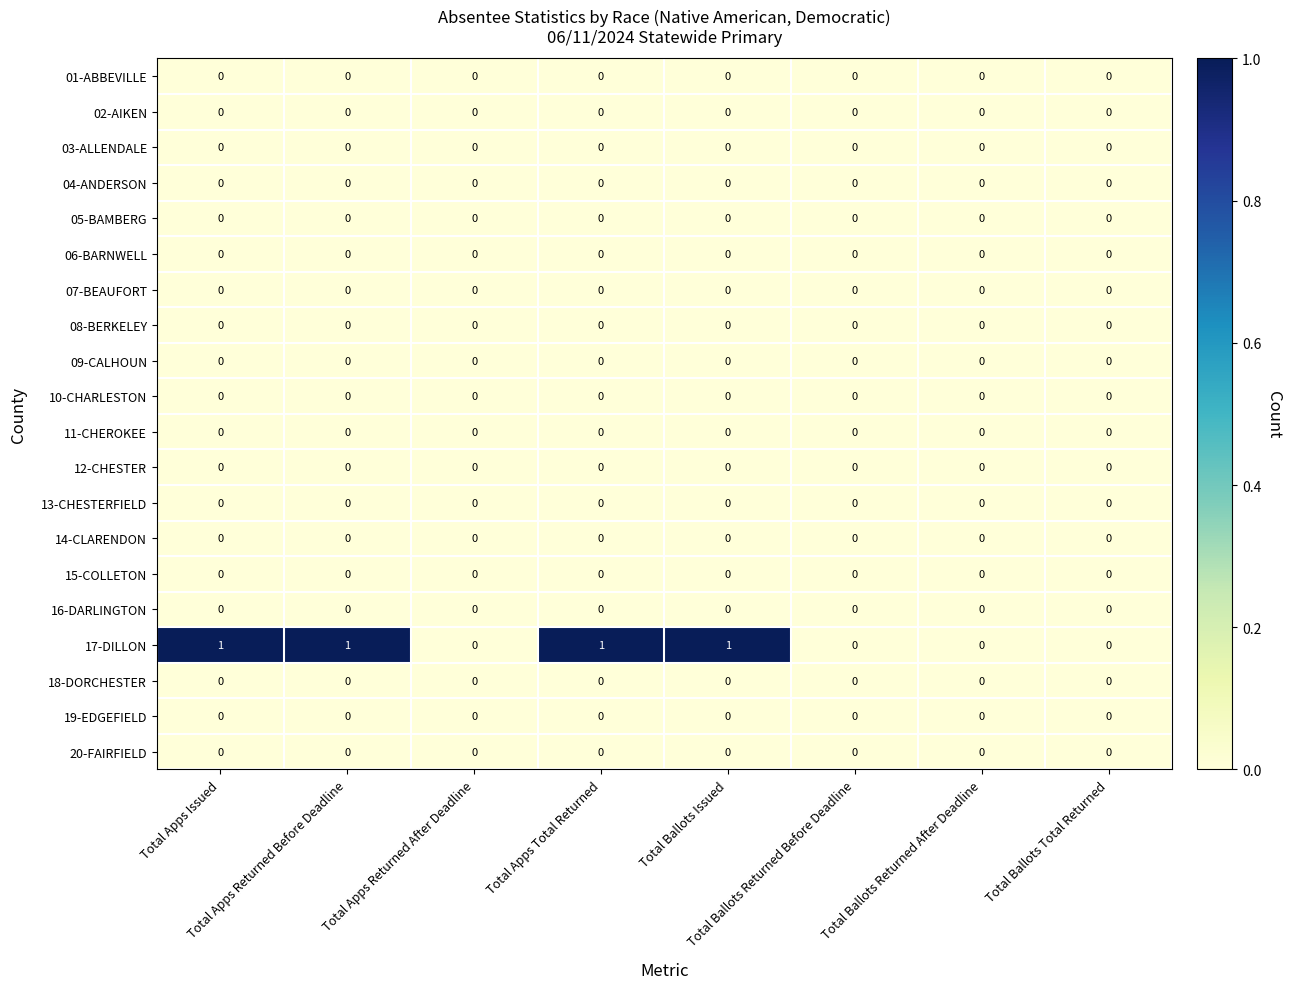

Which series has the largest total across all categories?

17-DILLON